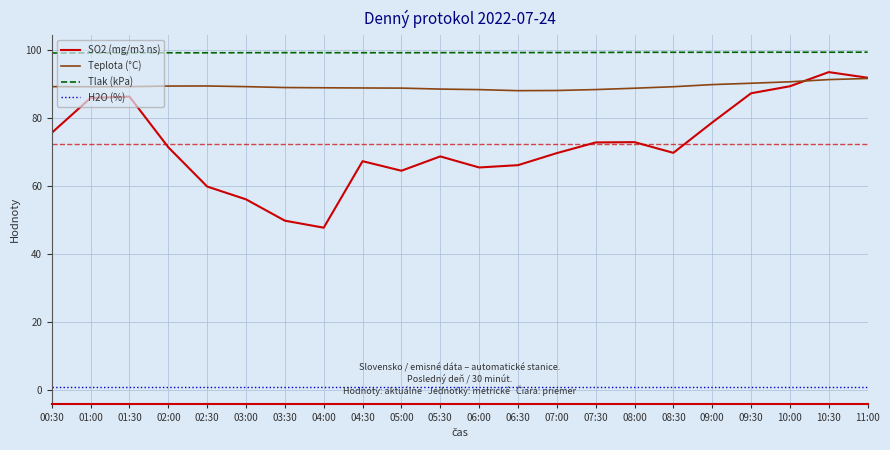

Between 00:30 and 03:30, which series saw the biggest shift?

SO2 (mg/m3 ns)